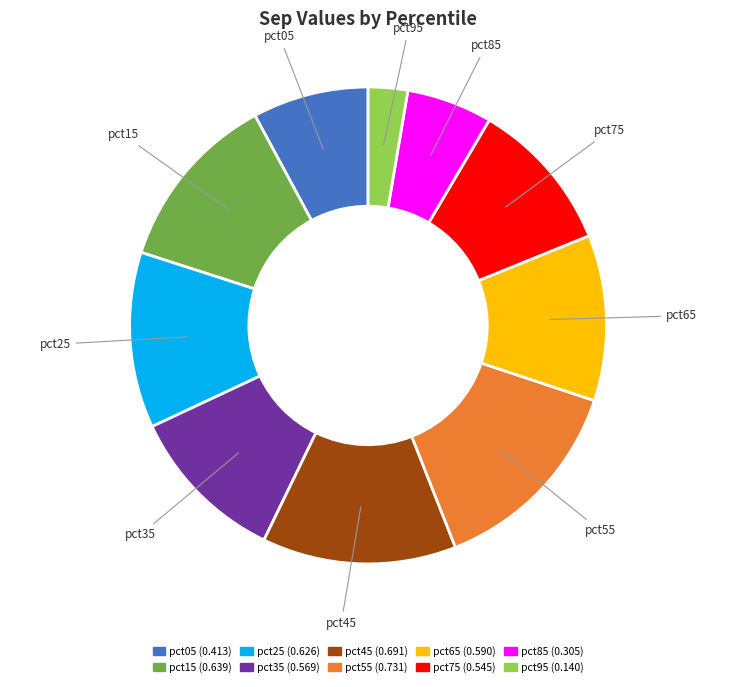

Combined, do pct95 and pct45 account for over 50%?

No